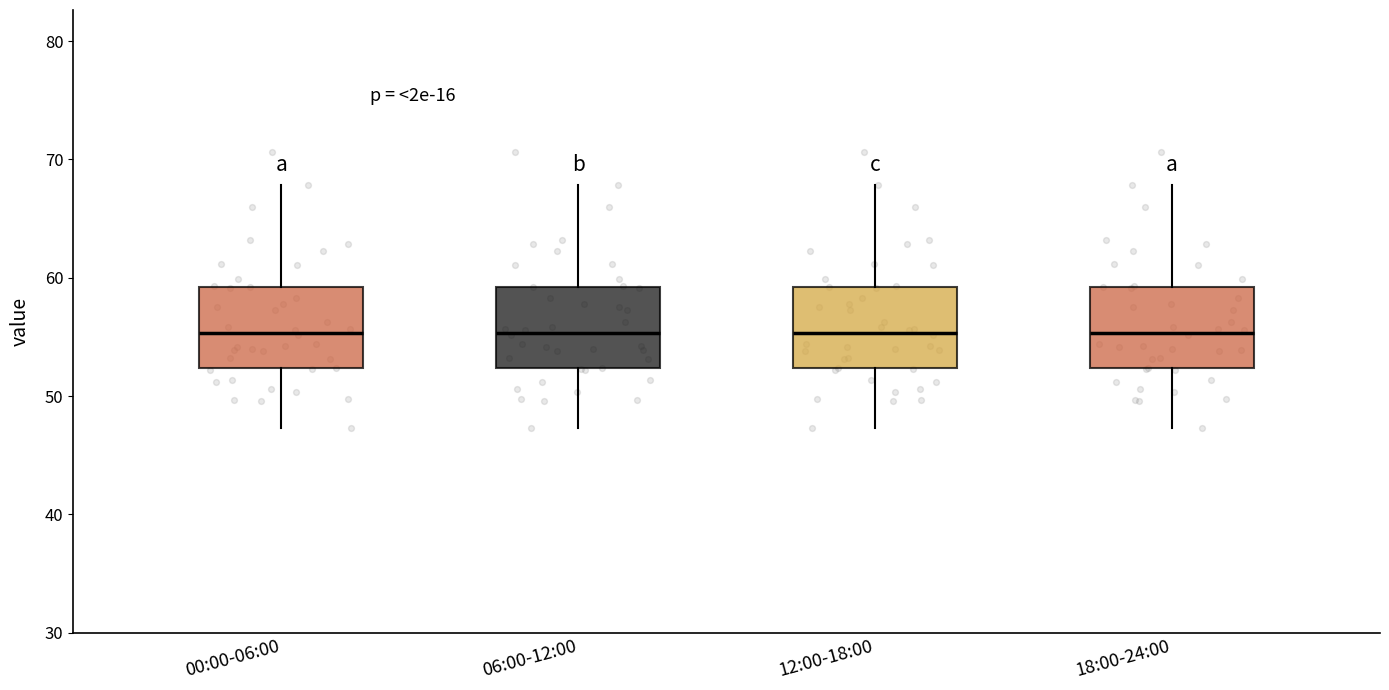

Reading left to right, read every box against the y-axis: the position of its median line, the range the box covers, and the ends of its whiskers. The values are not printed on the chart, so give them approximately, as read against the axis.

00:00-06:00: median 55, box 52 to 59, whiskers 47 to 68
06:00-12:00: median 55, box 52 to 59, whiskers 47 to 68
12:00-18:00: median 55, box 52 to 59, whiskers 47 to 68
18:00-24:00: median 55, box 52 to 59, whiskers 47 to 68